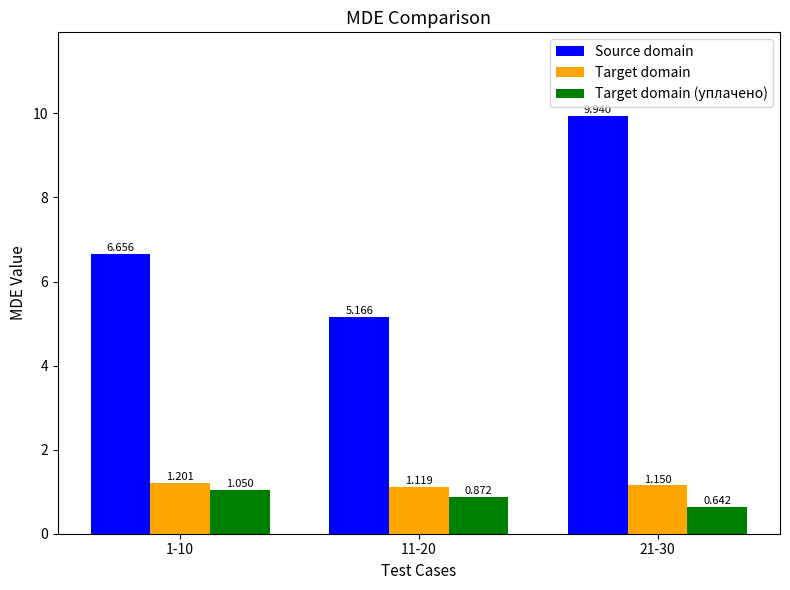

True or false: Target domain (уплачено) has a value of 0.2 at 21-30.

False